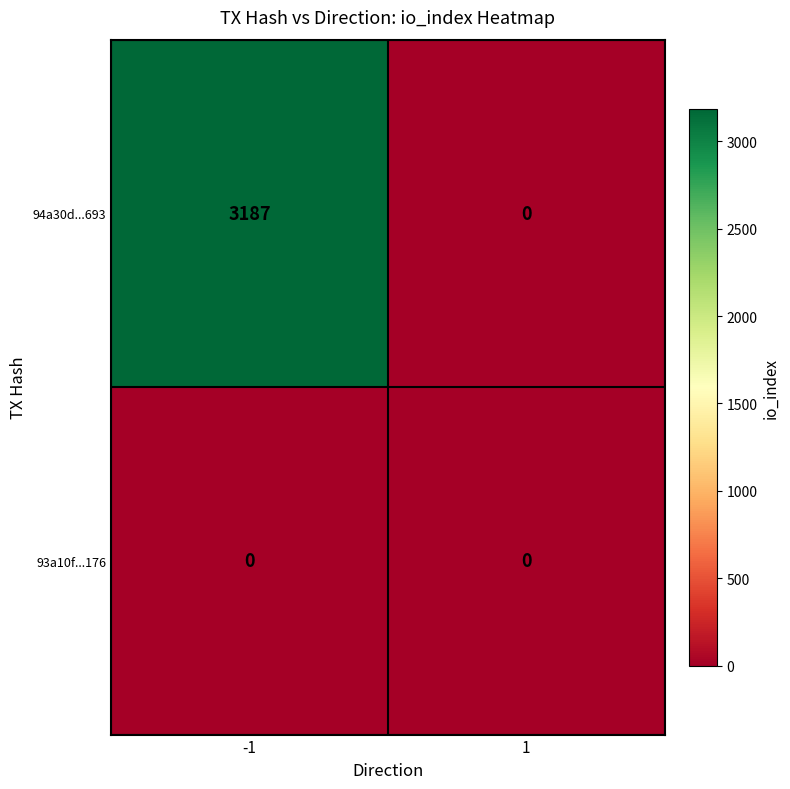

Rank the series by their maximum value, from highest to lowest.

94a30d...693, 93a10f...176